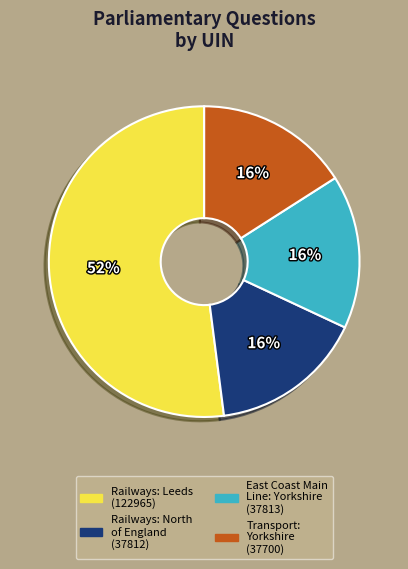

To the nearest percent, what is the average slice percentage?

25%